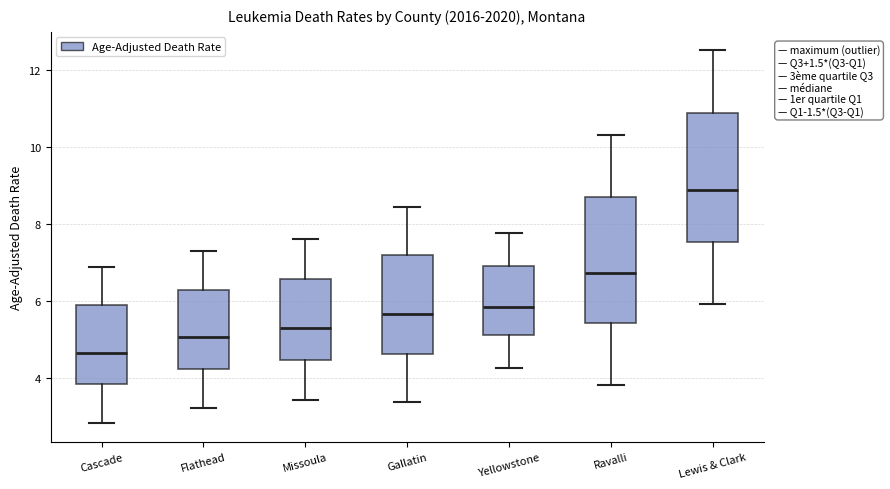

Which box's median line is the highest?

Lewis & Clark